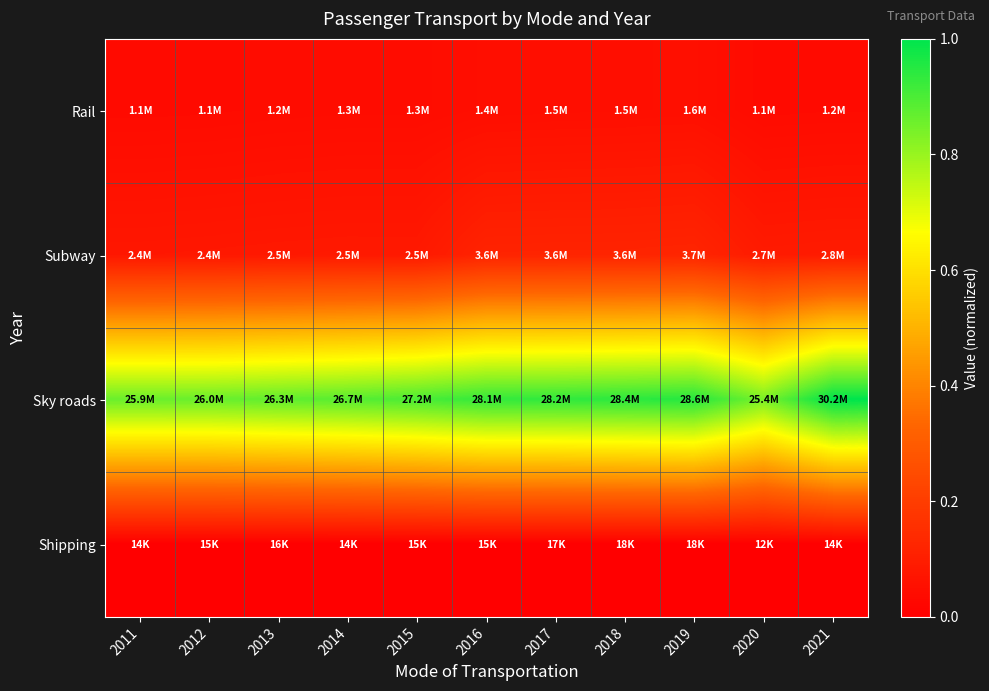

Which has a higher value, 2014 or 2013?

2014